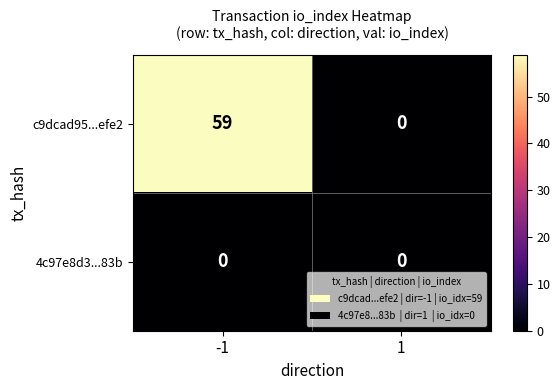

Which series has the largest range (max minus min)?

c9dcad95...efe2